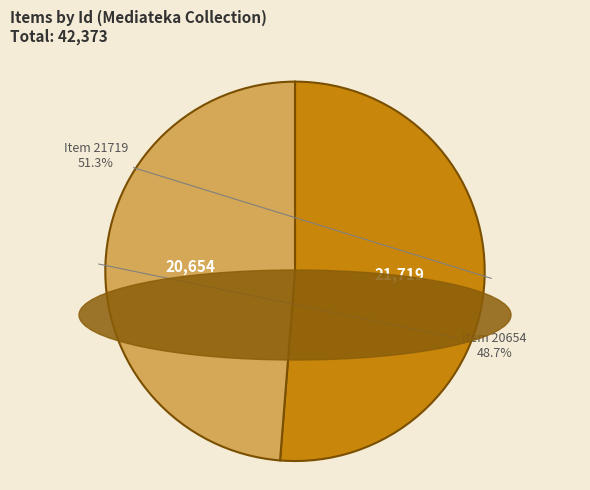

How many segments does this pie chart have?

2